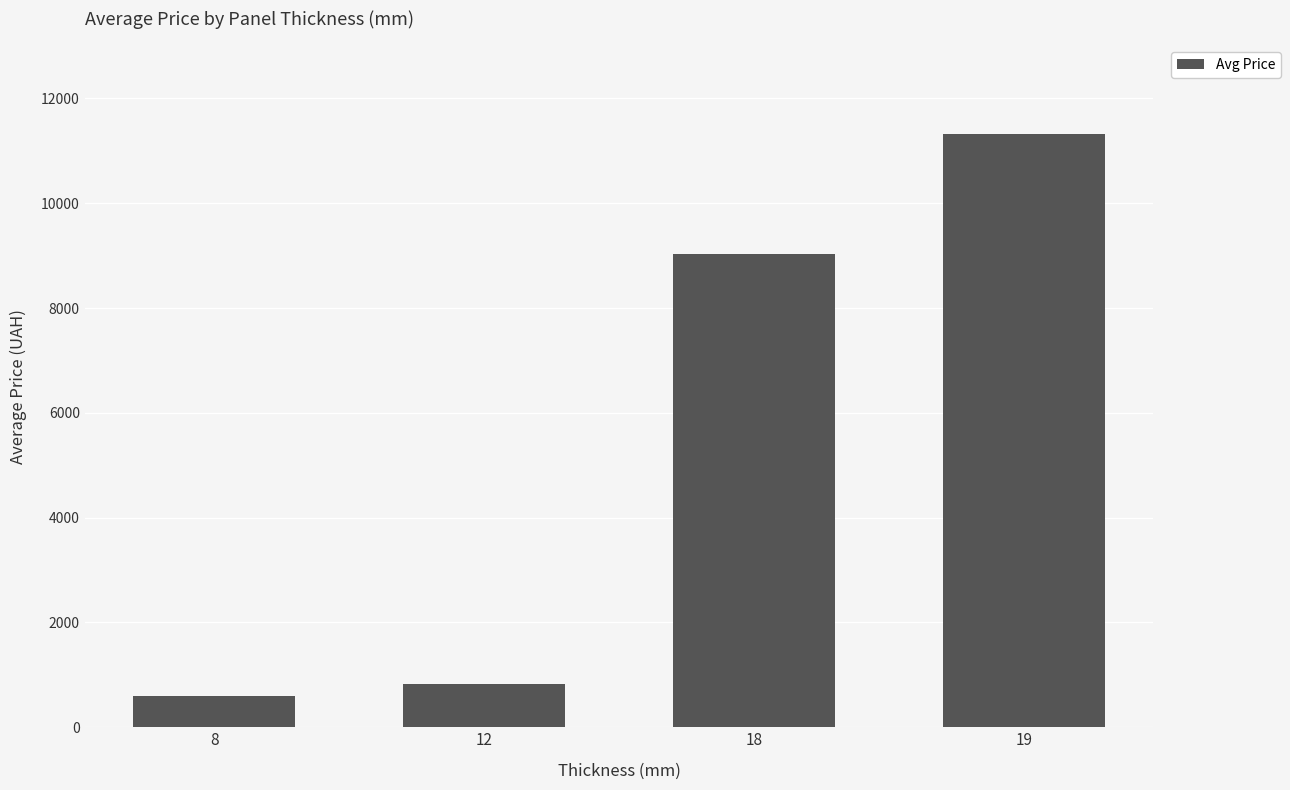

Reading left to right, transcribe all the data shown in this chart.

8=596.5	12=827.6	18=9033.4	19=11312.5